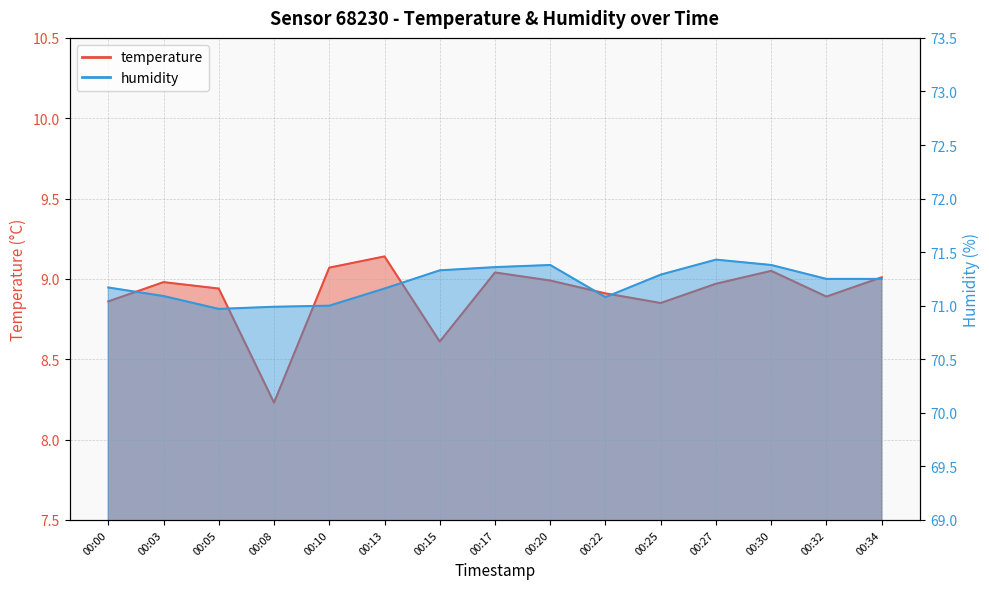

How many interior local peaks does the humidity series have?

2